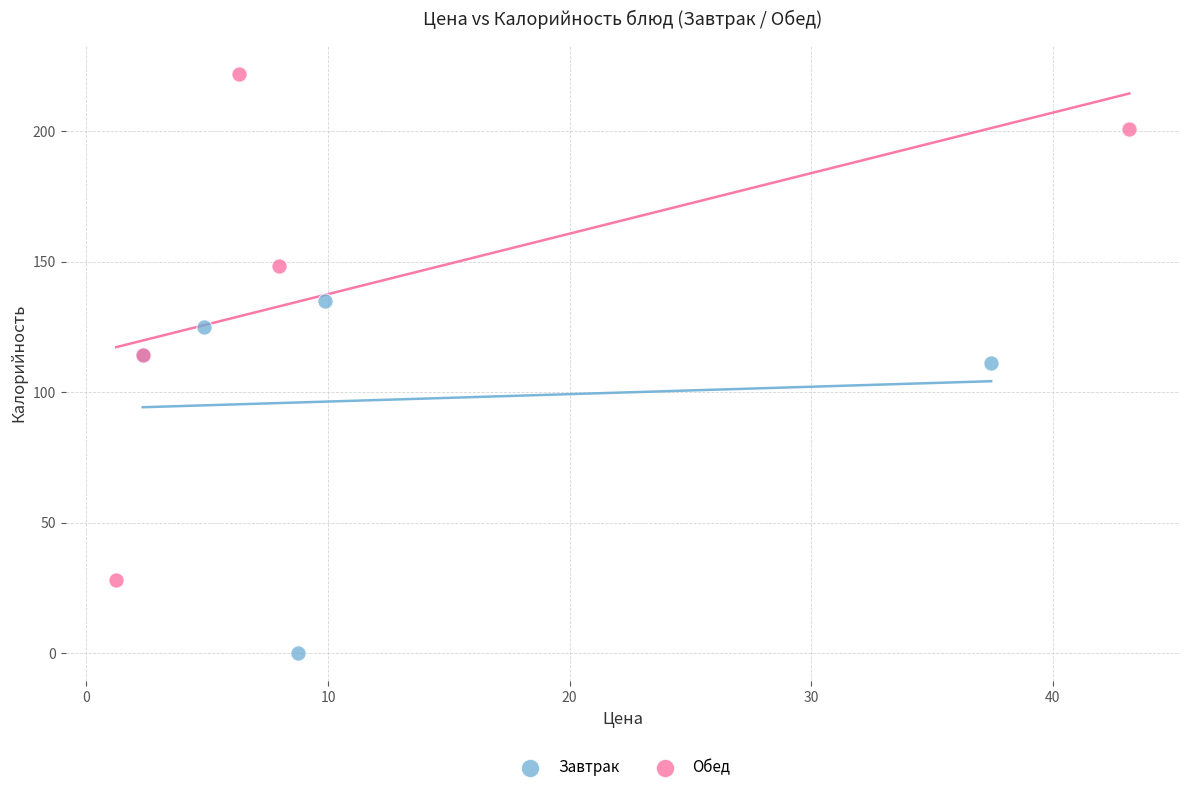

Which series reaches the maximum Y coordinate?

Обед